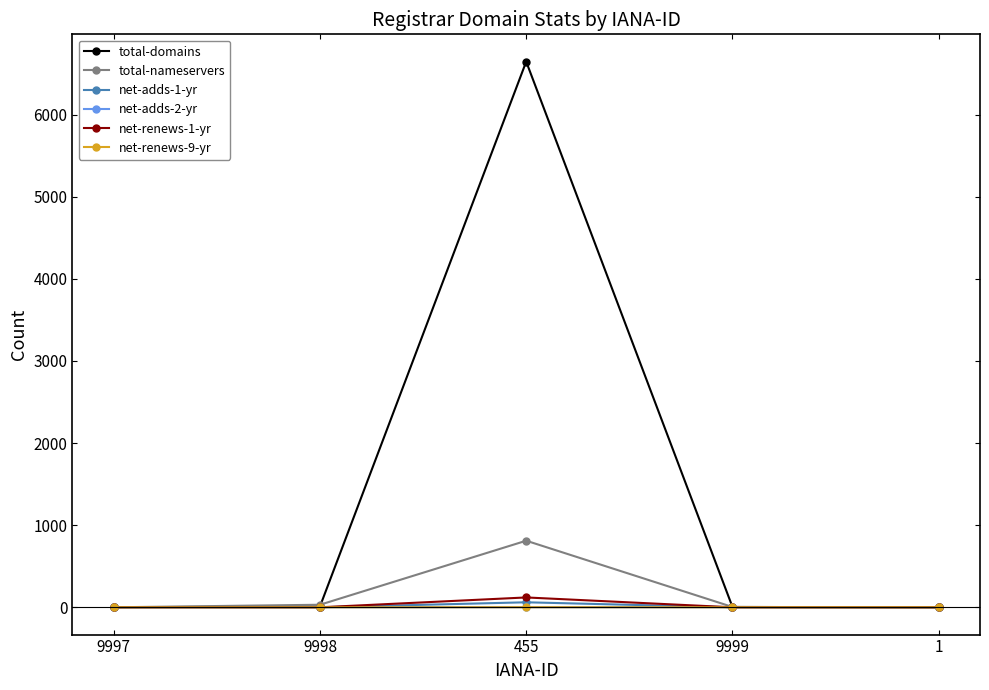

Reading left to right, what are all the values shown in this chart?

total-domains: 1	9	6646	4	0
total-nameservers: 0	31	811	4	0
net-adds-1-yr: 0	0	61	0	0
net-adds-2-yr: 0	0	1	0	0
net-renews-1-yr: 0	0	120	0	0
net-renews-9-yr: 0	0	1	0	0